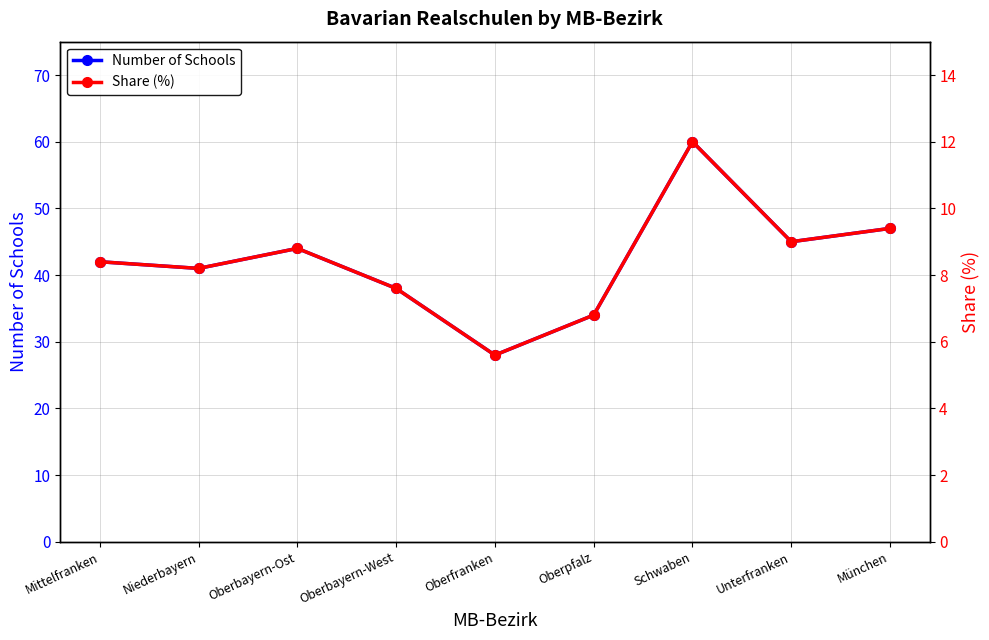

What is the greatest value displayed?

60.0